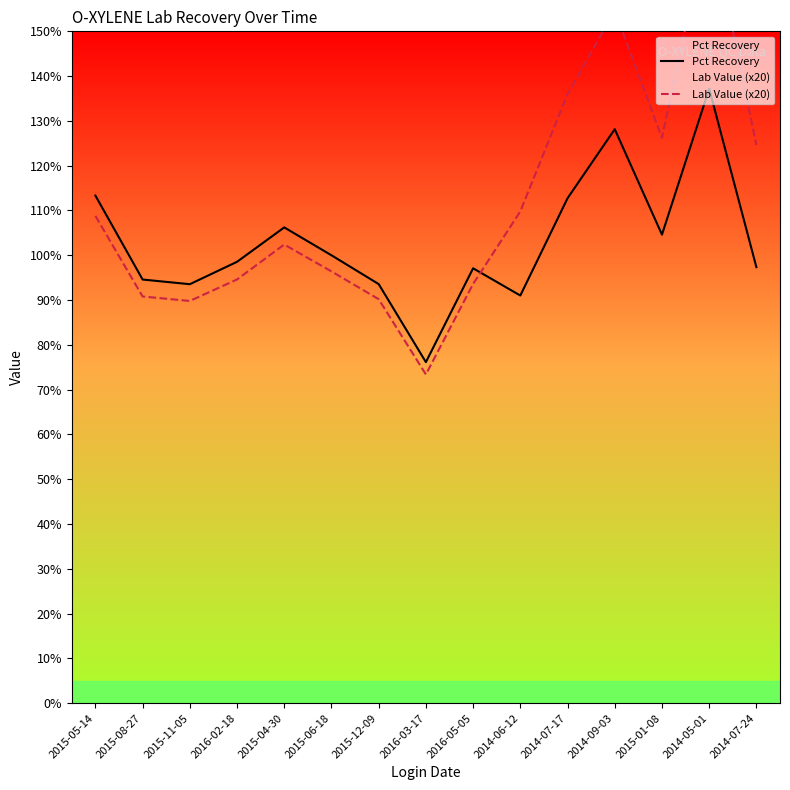

True or false: Lab Value (x20) has more than 2 points higher than both neighbors.

True